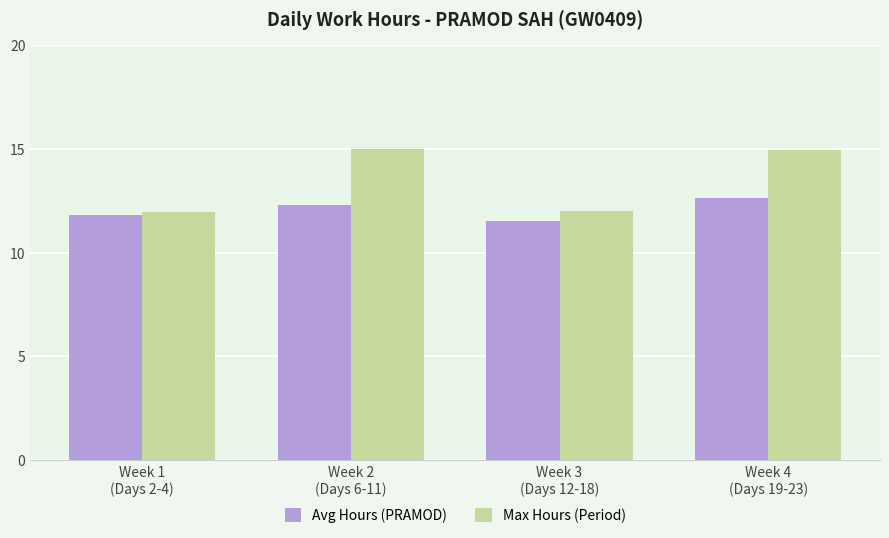

What is the label of the 4th bar from the right?

Week 1
(Days 2-4)